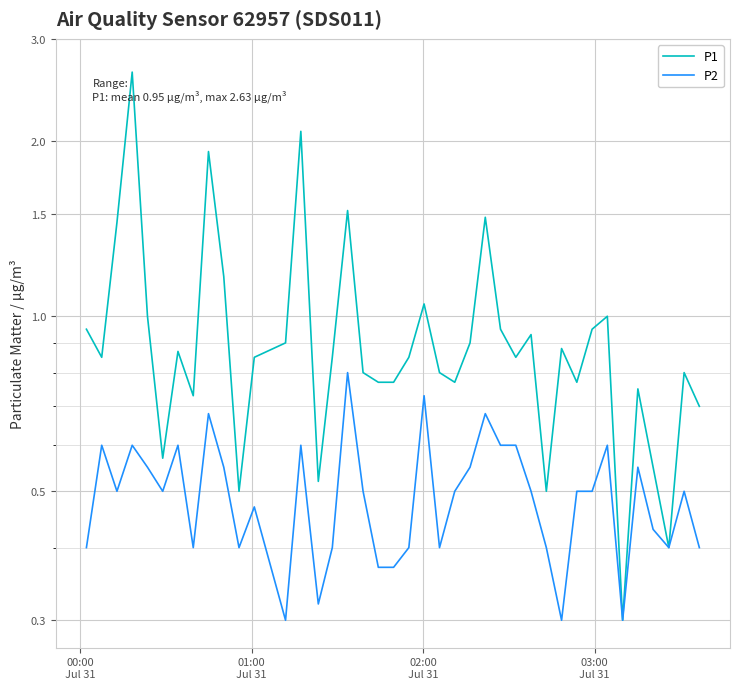

True or false: P1 and P2 cross at least once.

False